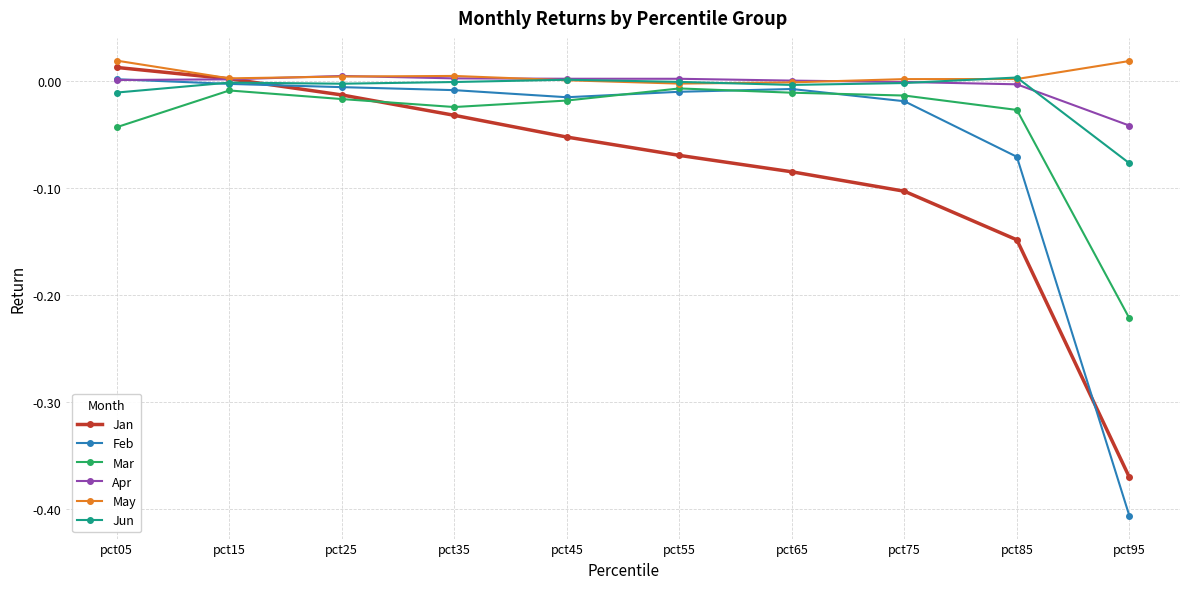

Does the chart display data point markers on the line(s)?

Yes